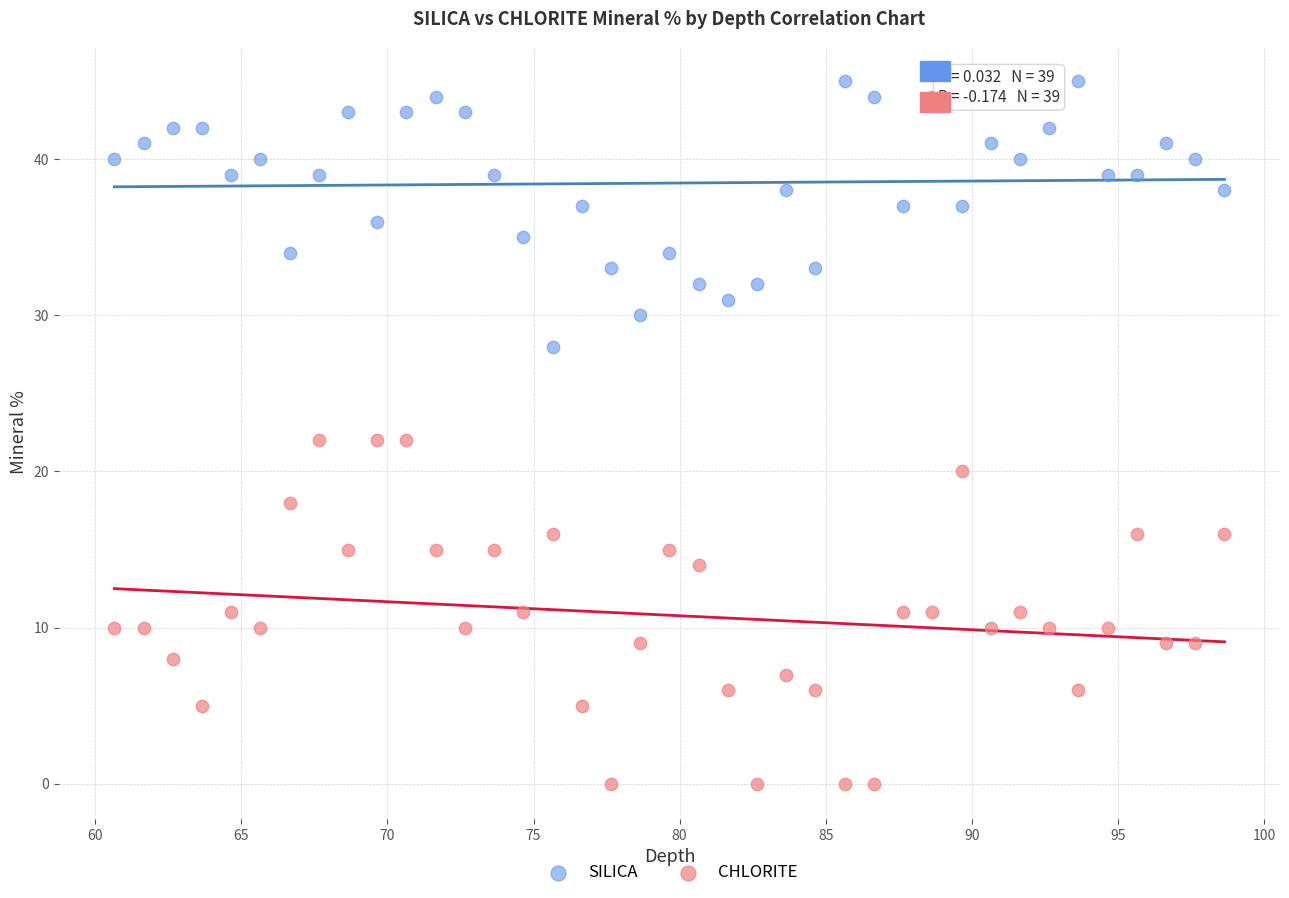

Which series contains the highest Y value?

SILICA